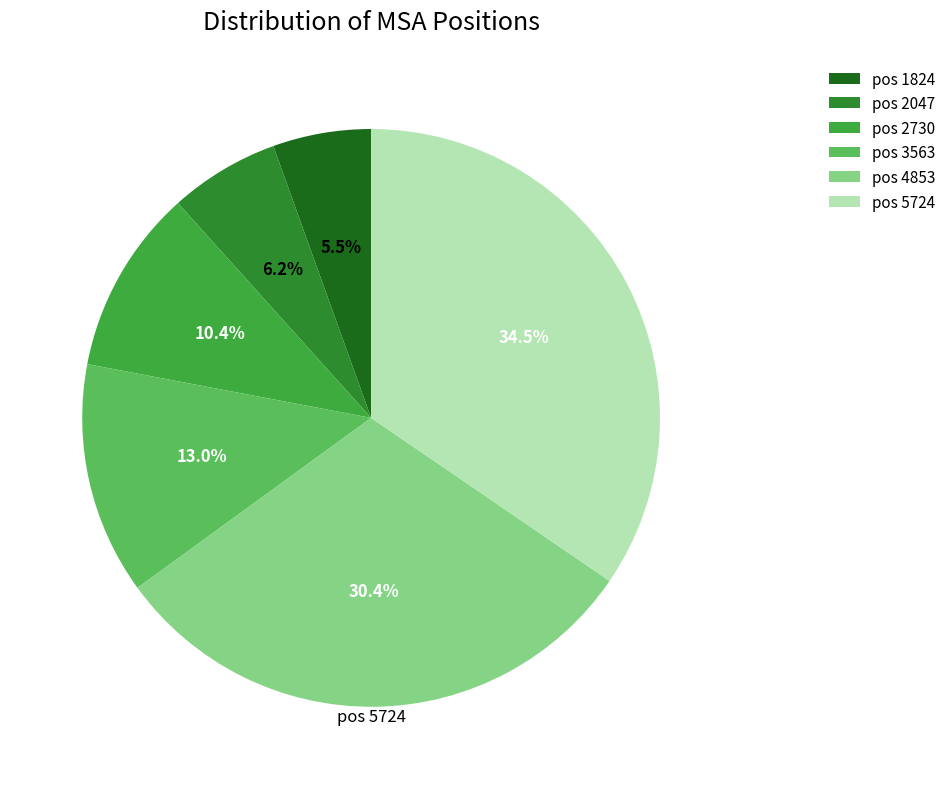

How many segments does this pie chart have?

6